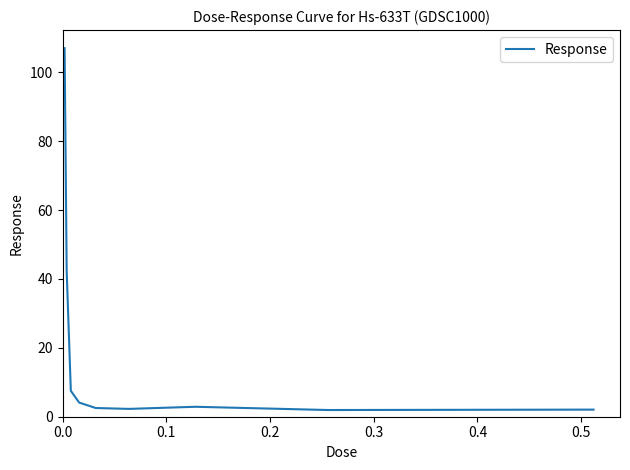

What is the greatest value displayed?

107.0